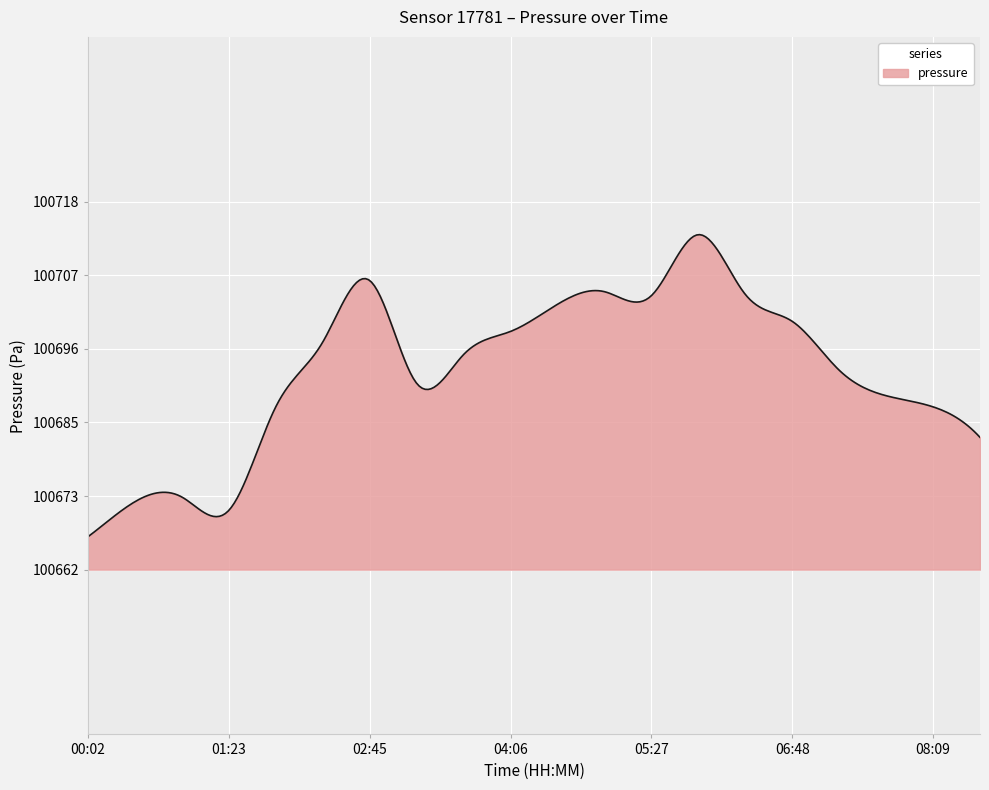

What is the minimum value shown in the chart?

100667.3